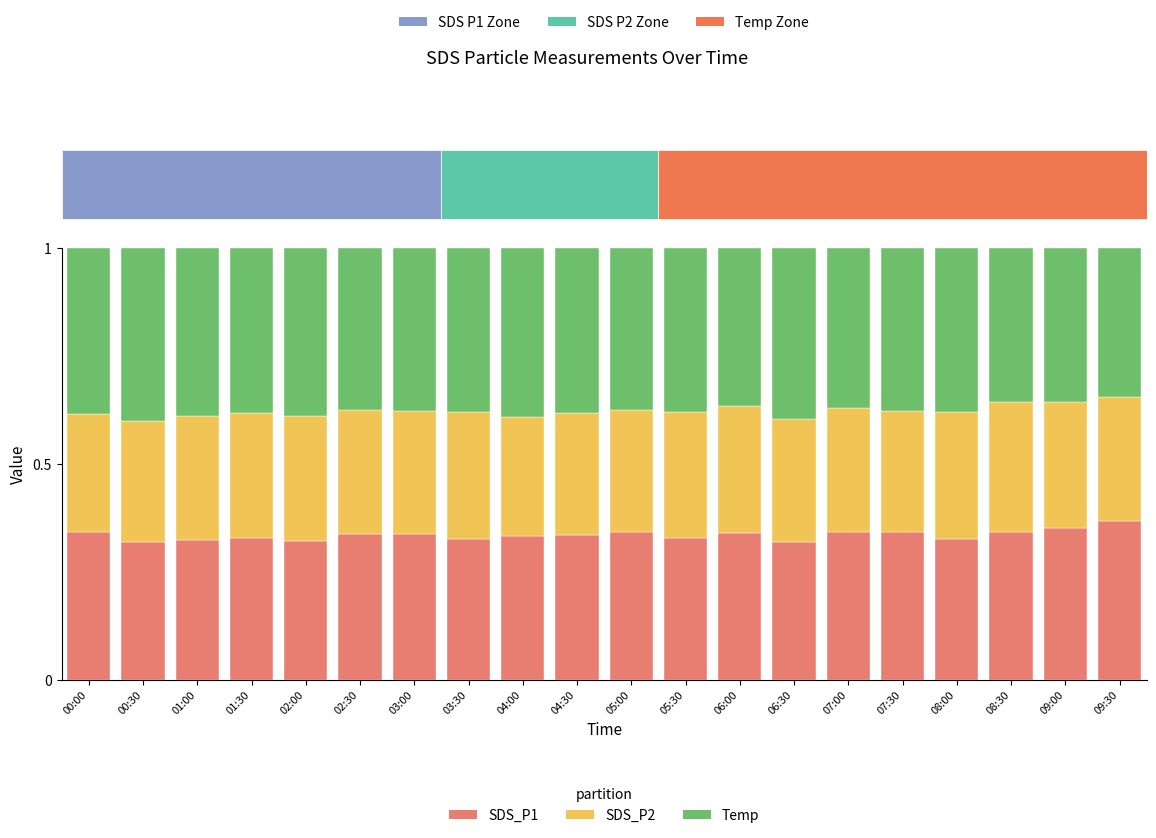

Which series has the widest spread of values?

Temp